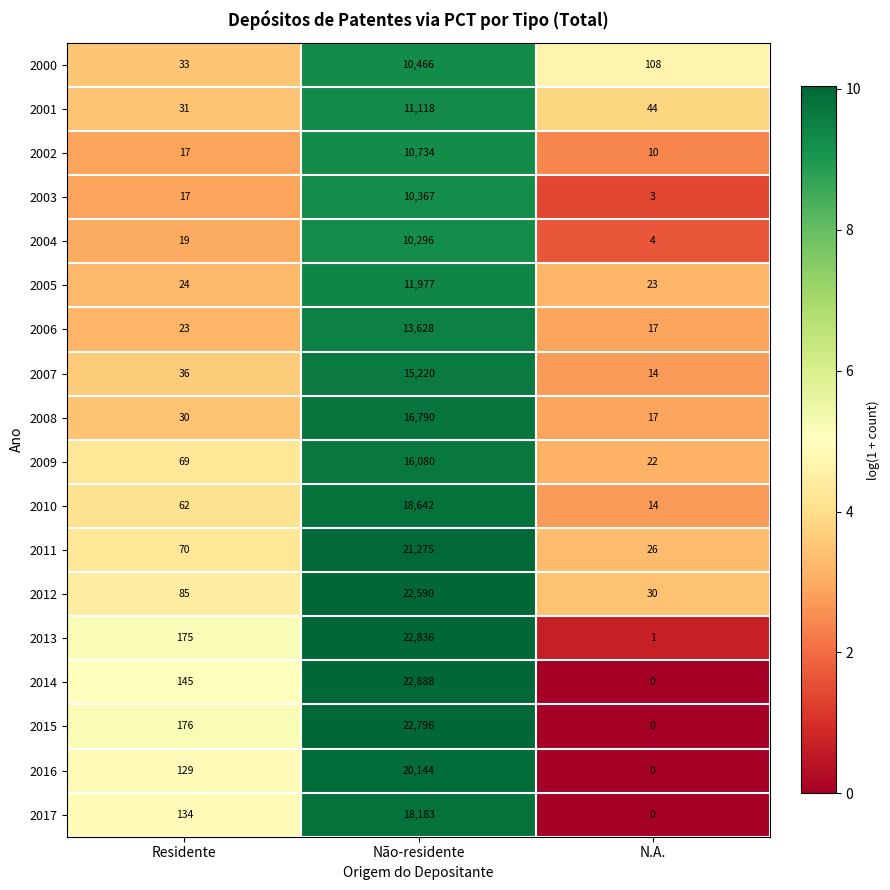

Which series has the widest spread of values?

2014